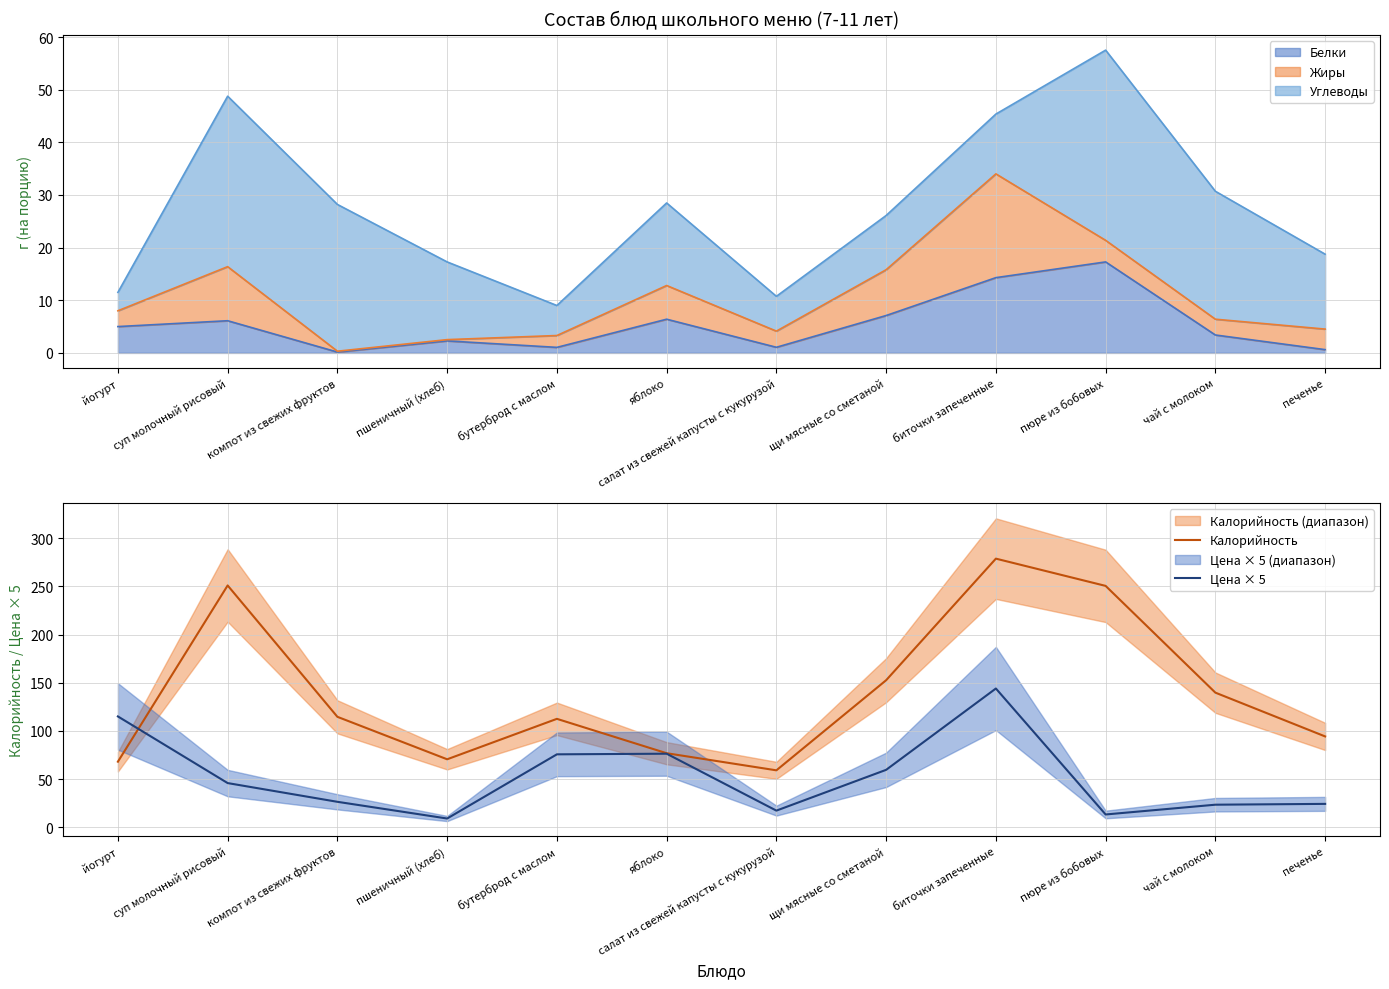

How many interior local peaks does the Калорийность series have?

3